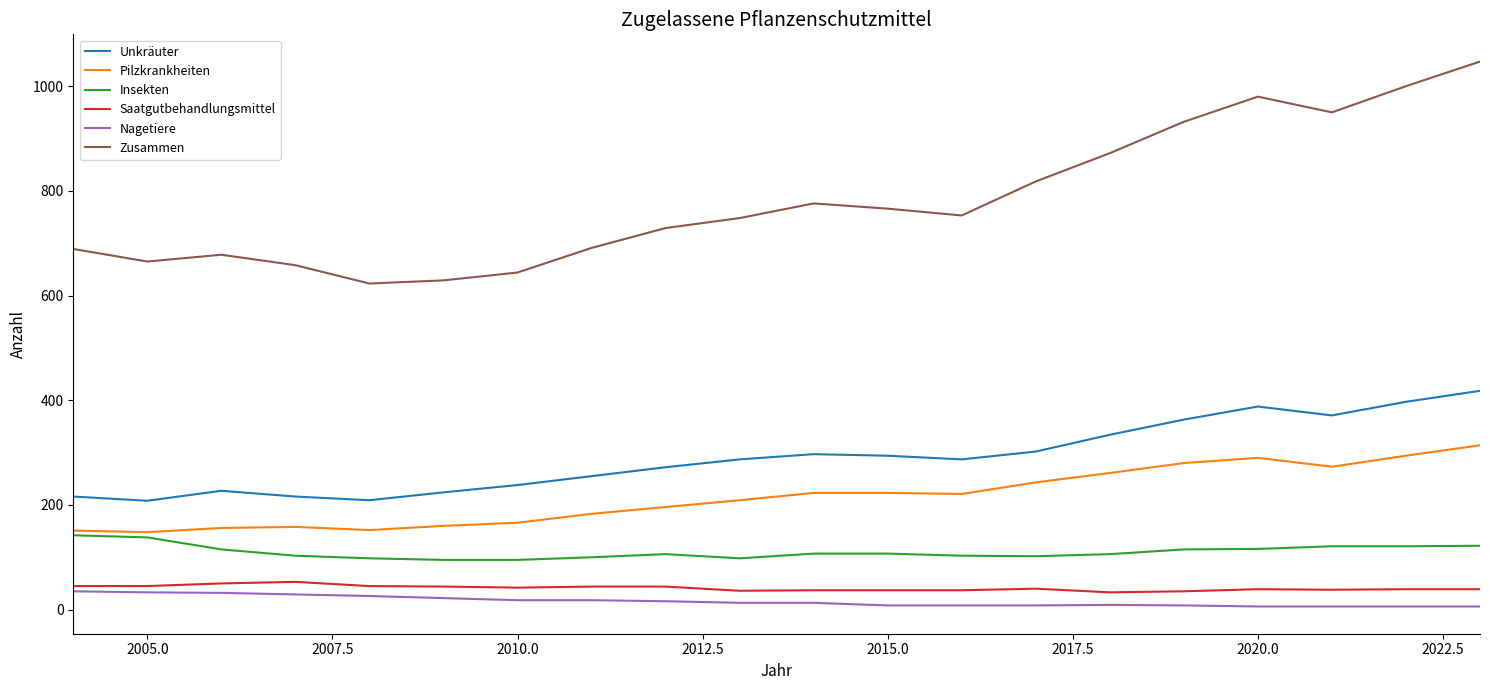

What is the maximum value for Zusammen?

1047